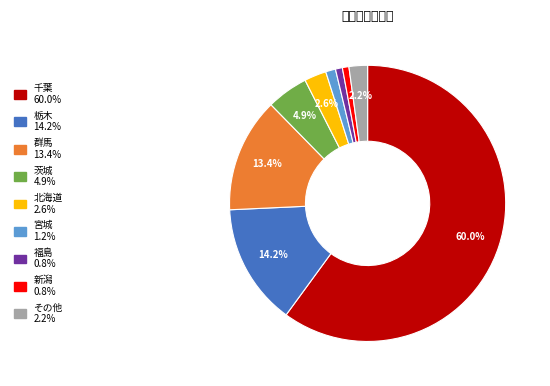

Is there a majority slice in this chart?

Yes